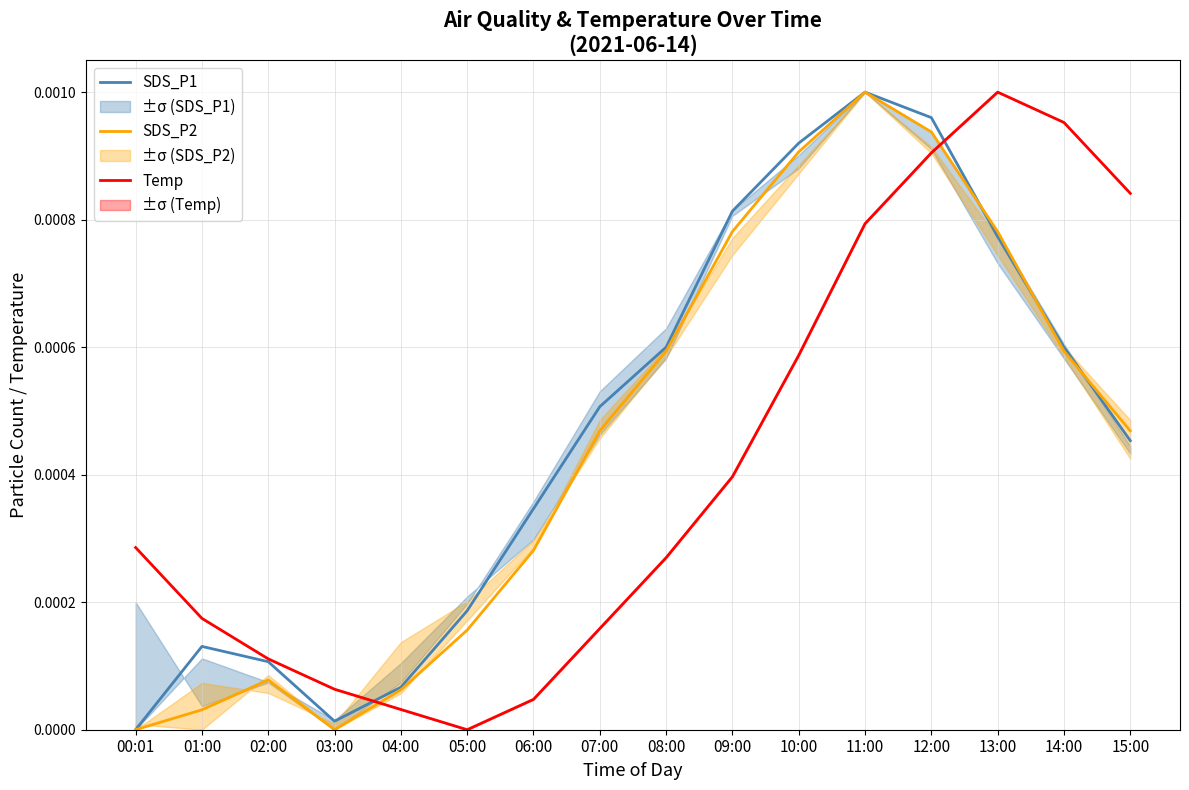

At how many categories does at least one series exceed 0?

16